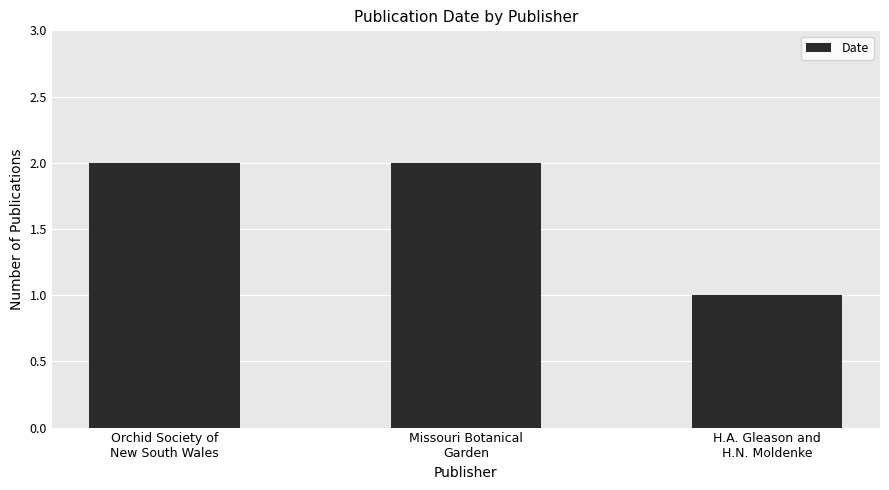

What is the ratio of the value at Orchid Society of
New South Wales to the value at H.A. Gleason and
H.N. Moldenke?

2.0